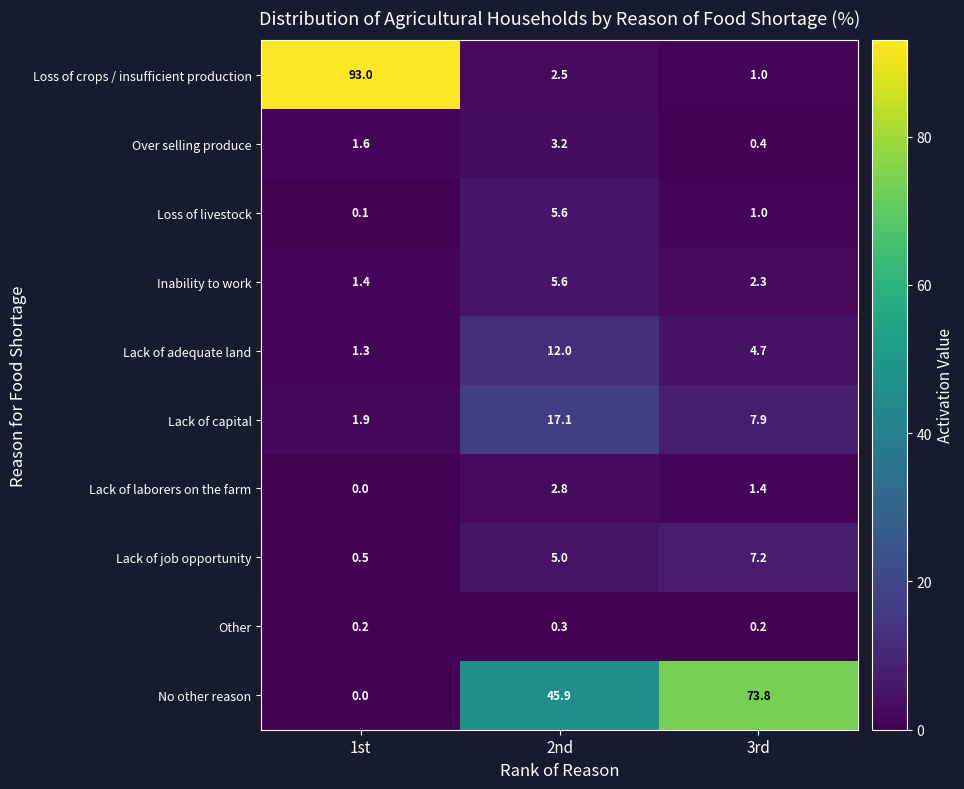

Which category has the lowest value across all series?

1st